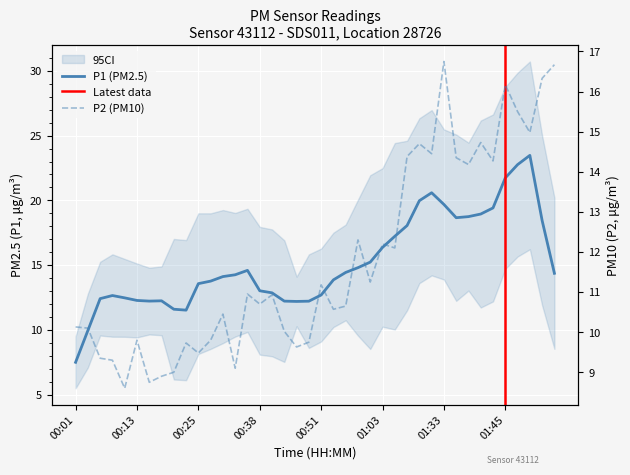

How many interior local peaks (higher than both neighbors) does the data have?

12